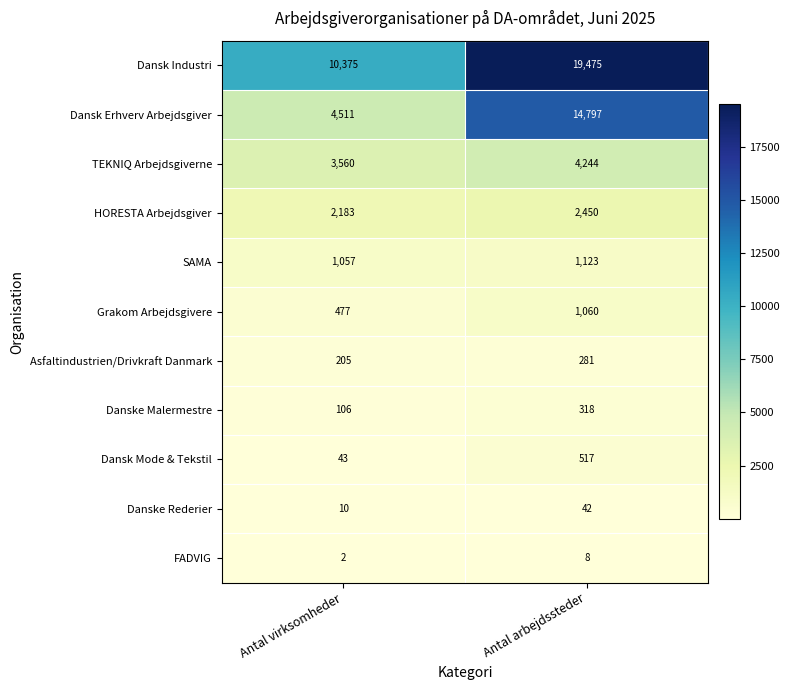

Reading left to right, extract all data points from this chart.

Dansk Industri: Antal virksomheder=10375	Antal arbejdssteder=19475
Dansk Erhverv Arbejdsgiver: Antal virksomheder=4511	Antal arbejdssteder=14797
TEKNIQ Arbejdsgiverne: Antal virksomheder=3560	Antal arbejdssteder=4244
HORESTA Arbejdsgiver: Antal virksomheder=2183	Antal arbejdssteder=2450
SAMA: Antal virksomheder=1057	Antal arbejdssteder=1123
Grakom Arbejdsgivere: Antal virksomheder=477	Antal arbejdssteder=1060
Asfaltindustrien/Drivkraft Danmark: Antal virksomheder=205	Antal arbejdssteder=281
Danske Malermestre: Antal virksomheder=106	Antal arbejdssteder=318
Dansk Mode & Tekstil: Antal virksomheder=43	Antal arbejdssteder=517
Danske Rederier: Antal virksomheder=10	Antal arbejdssteder=42
FADVIG: Antal virksomheder=2	Antal arbejdssteder=8